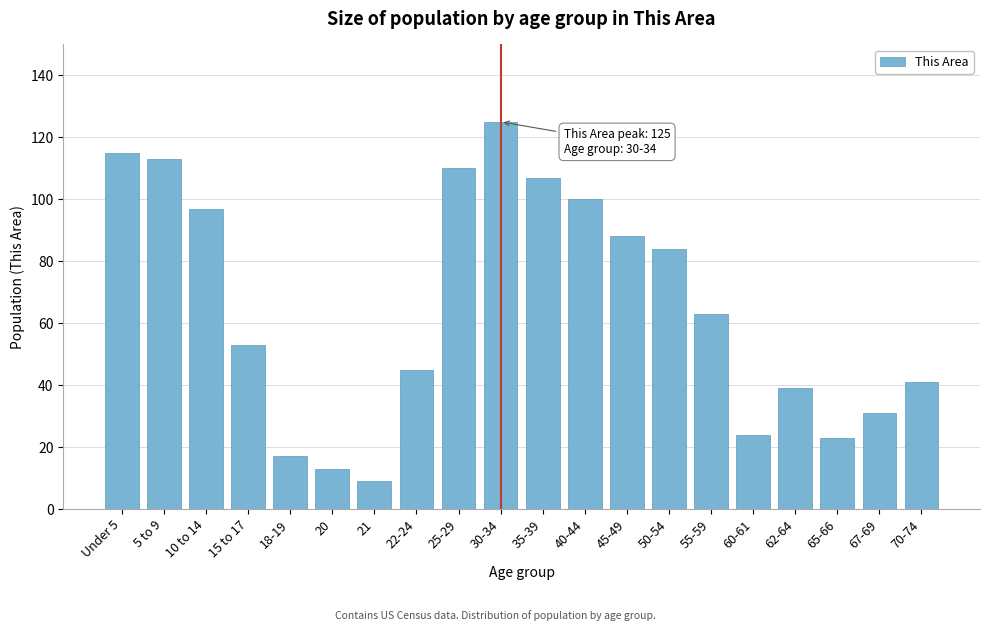

Reading right to left, extract all data points from this chart.

41	31	23	39	24	63	84	88	100	107	125	110	45	9	13	17	53	97	113	115